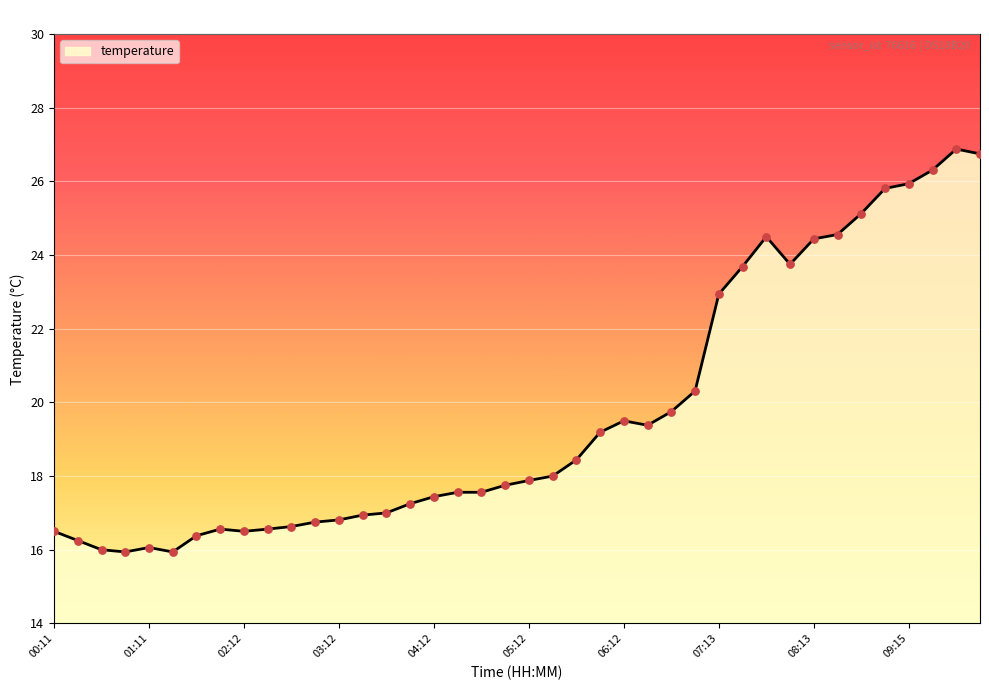

What is the smallest value displayed?

15.9